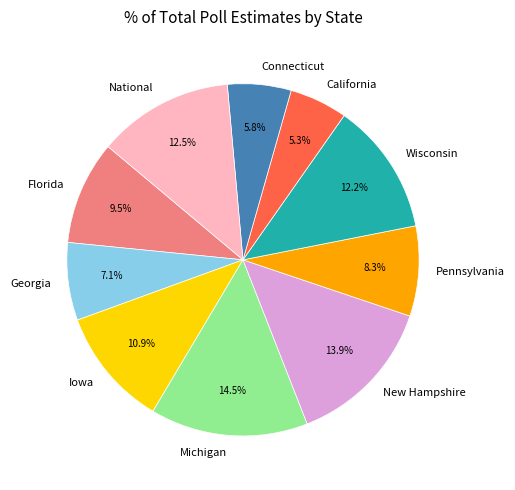

Do Wisconsin and Connecticut together represent more than half of the pie?

No